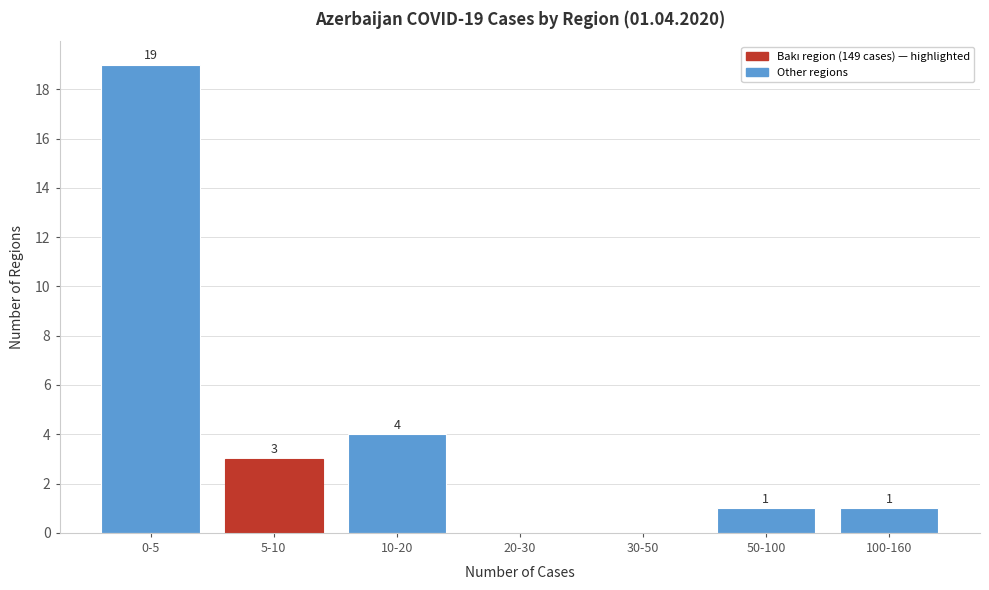

Reading left to right, transcribe all the data shown in this chart.

0-5=19	5-10=3	10-20=4	20-30=0	30-50=0	50-100=1	100-160=1